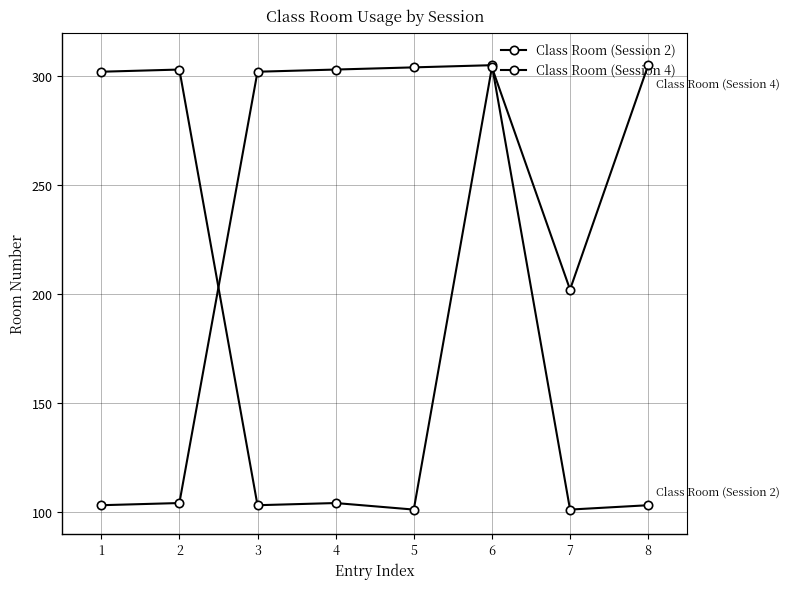

Where do Class Room (Session 2) and Class Room (Session 4) first cross each other?

2 and 3